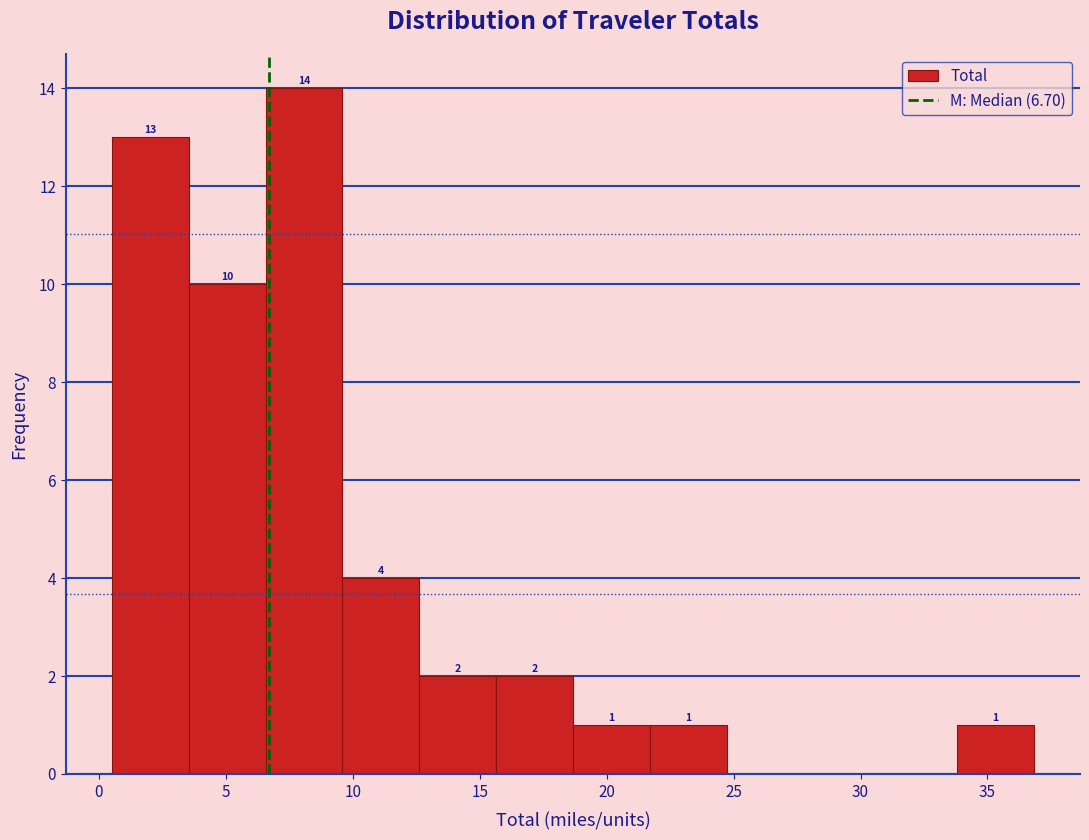

Which range on the x-axis has the tallest bar?

6.5 to 9.5